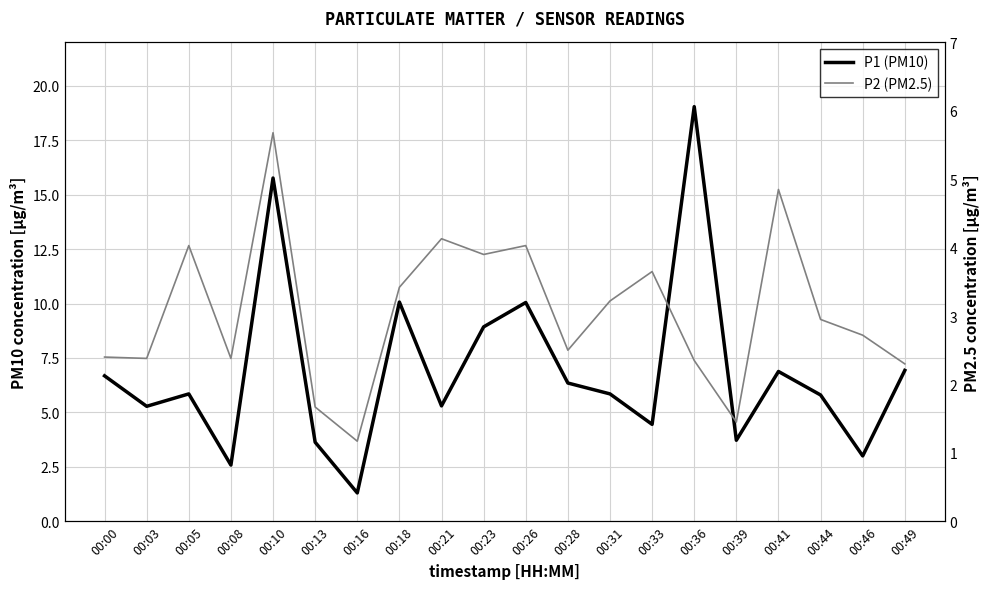

Reading left to right, what are all the values shown in this chart?

P1 (PM10): 6.7	5.3	5.8	2.6	15.8	3.6	1.3	10.1	5.3	8.9	10.1	6.3	5.8	4.5	19.1	3.7	6.9	5.8	3.0	6.9
P2 (PM2.5): 2.4	2.4	4.0	2.4	5.7	1.7	1.2	3.4	4.1	3.9	4.0	2.5	3.2	3.6	2.4	1.4	4.8	3.0	2.7	2.3